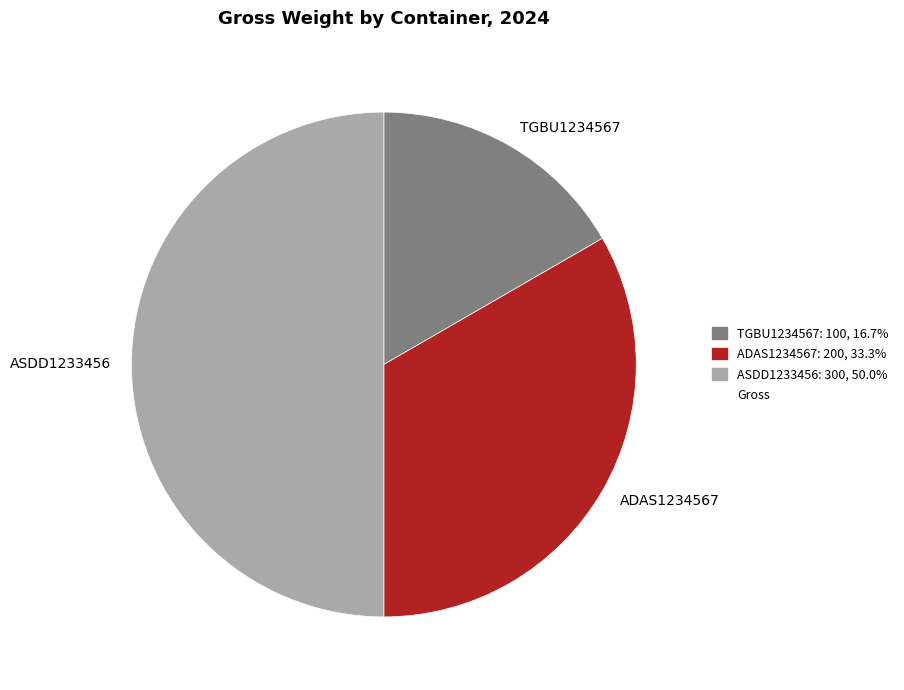

Count the number of slices in the pie.

3